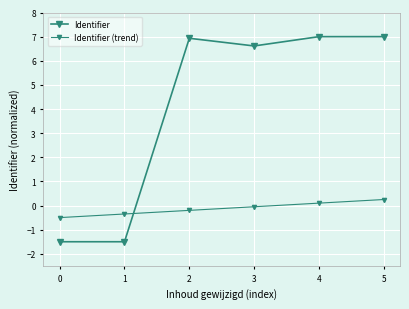

How many negative values does the Identifier series have?

2